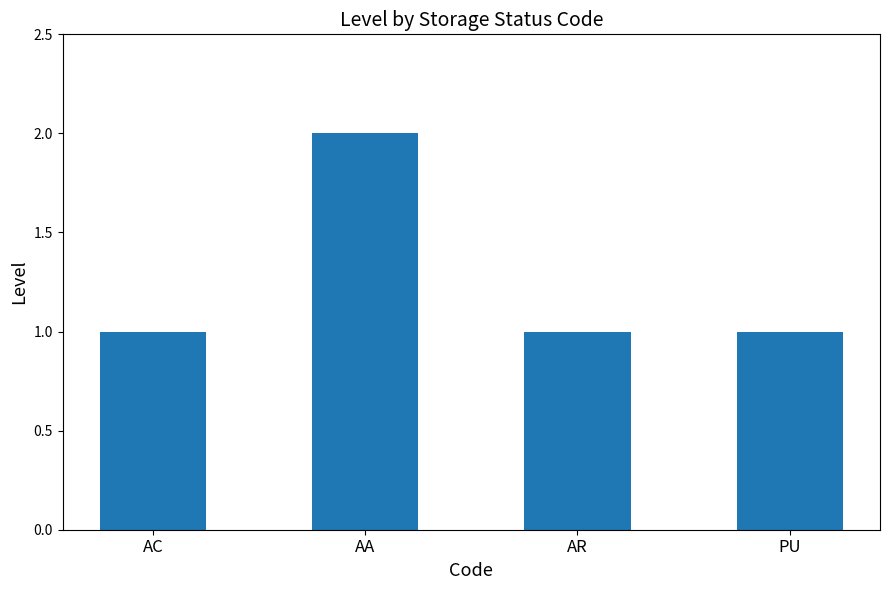

What is the label of the 4th bar from the right?

AC